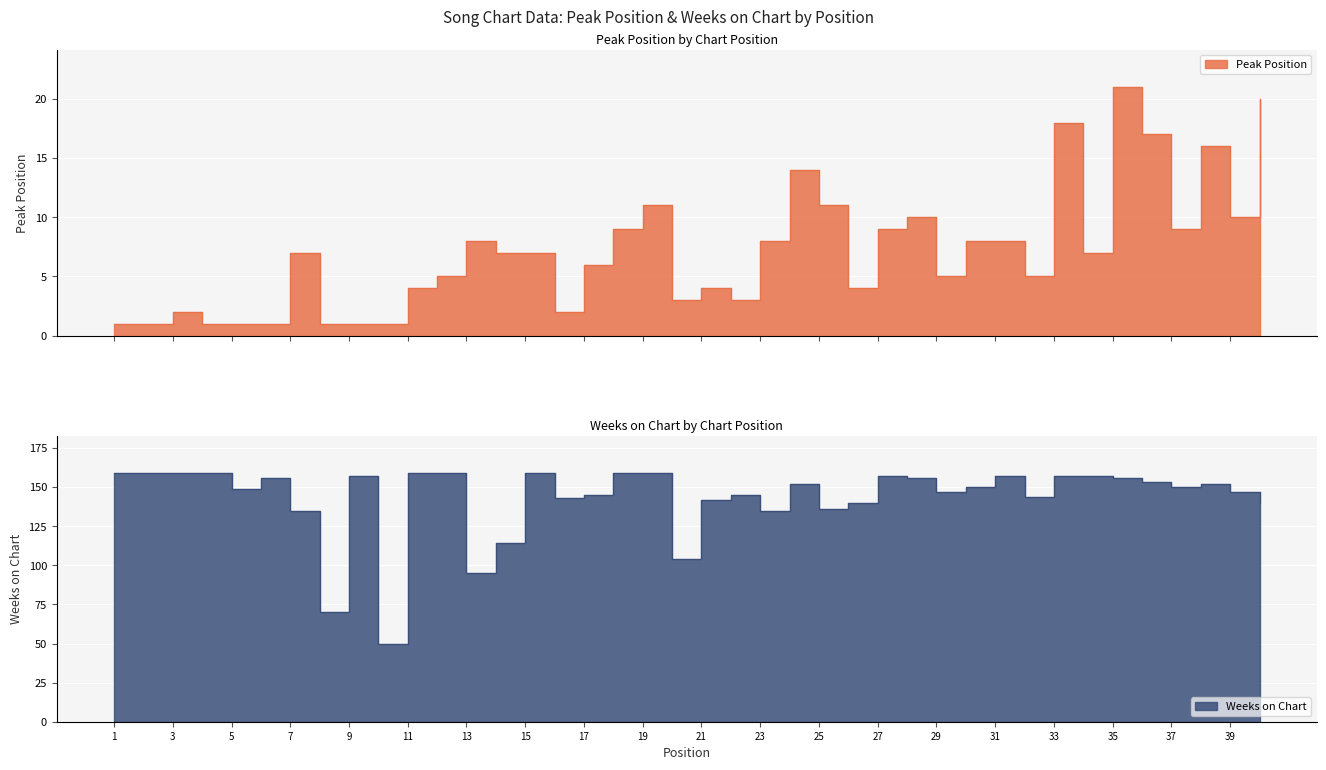

At which label does Peak Position reach its peak?

35